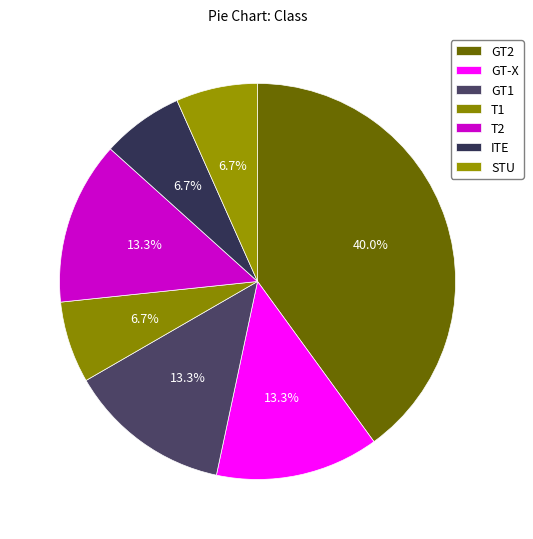

What is the change in value from T2 to STU?

-1